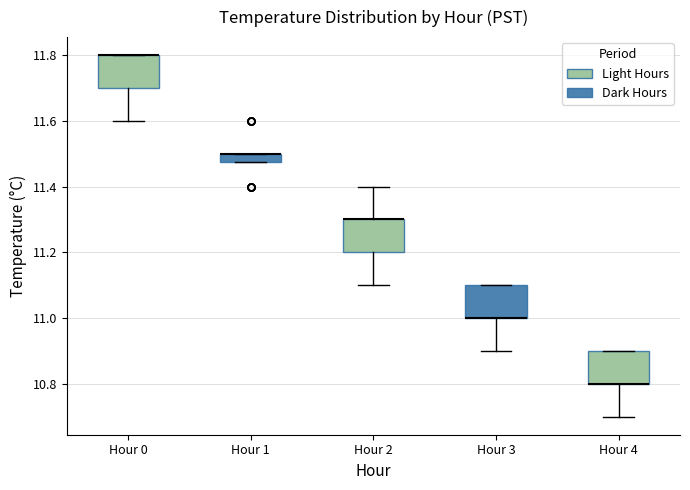

Where is the upper edge of the box for Hour 0 on the y-axis? The values are not printed on the chart, so give them approximately, as read against the axis.

11.80